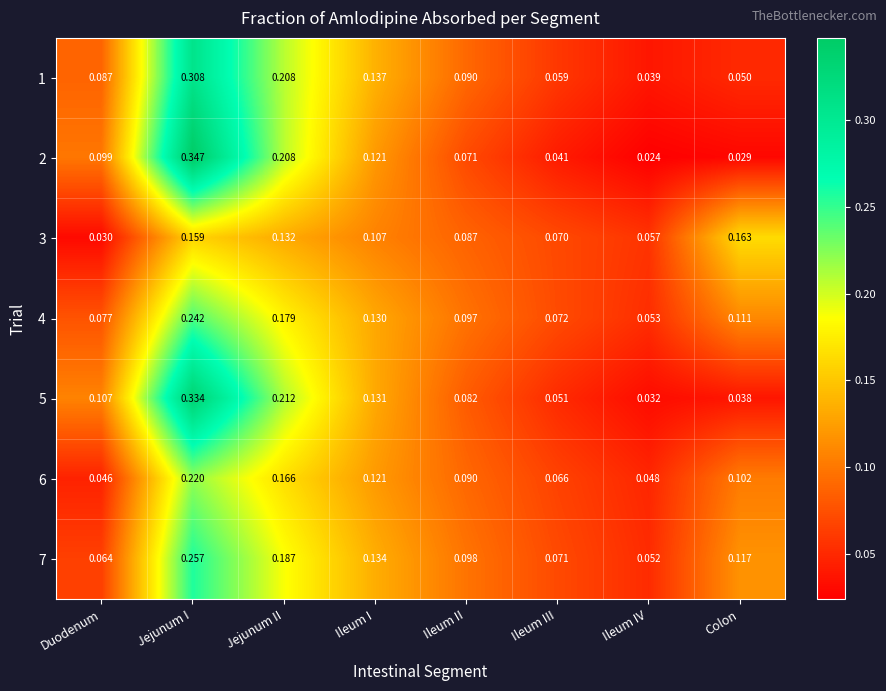

Which series has the widest spread of values?

2